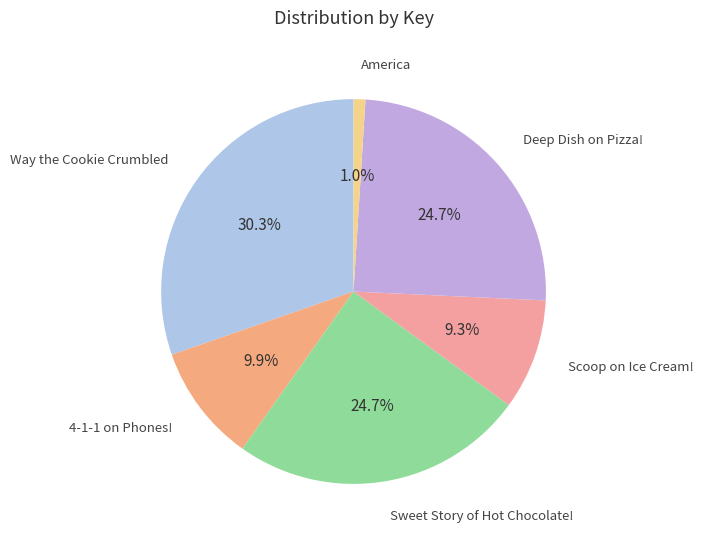

What is the largest slice in the pie chart?

Way the Cookie Crumbled